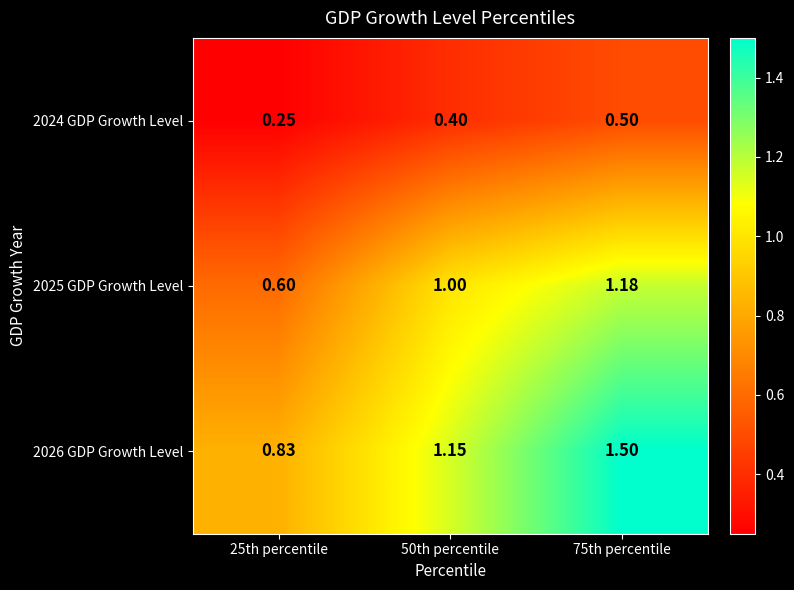

Which series changed the most between 25th percentile and 75th percentile?

2026 GDP Growth Level